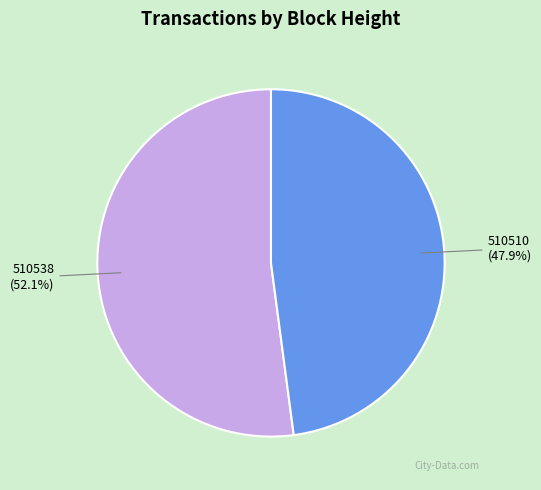

What is the largest slice in the pie chart?

510538